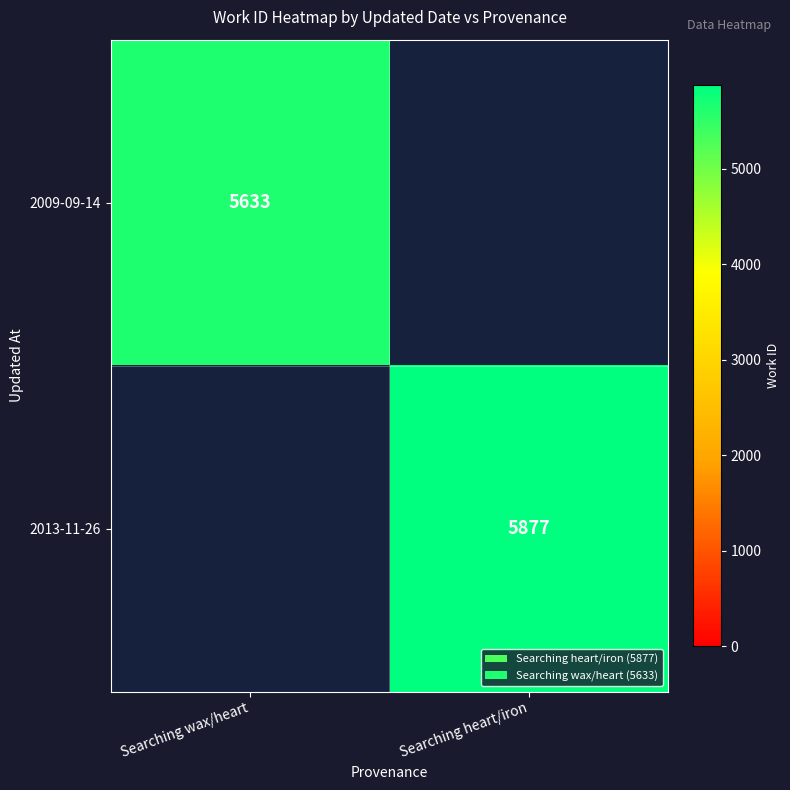

The value of 2013-11-26 at Searching heart/iron is 9176. True or false?

False